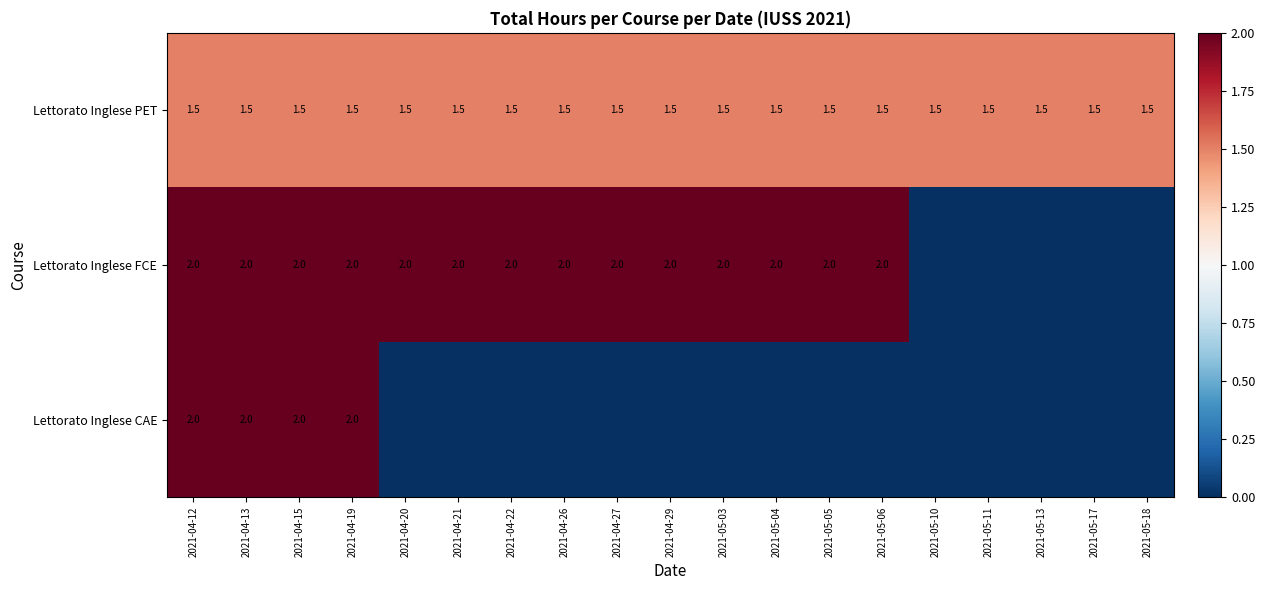

True or false: Lettorato Inglese FCE has a value of 3.0 at 2021-04-29.

False